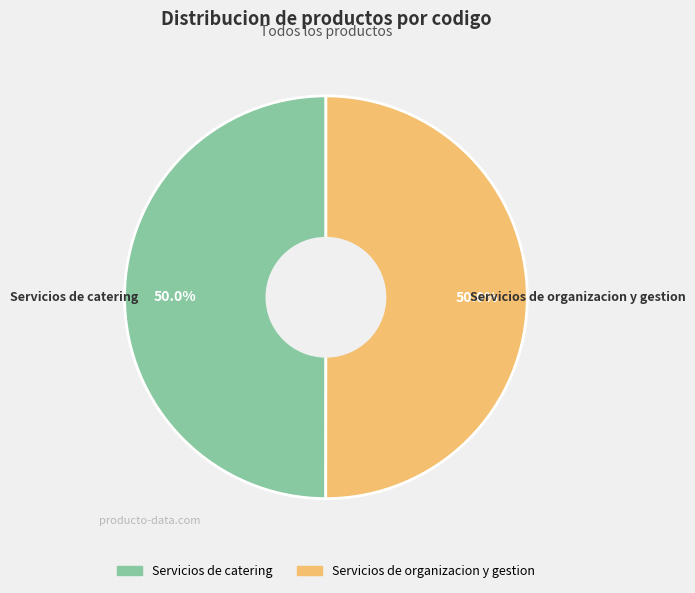

What is the ratio of the value at Servicios de organizacion y gestion to the value at Servicios de catering?

1.0